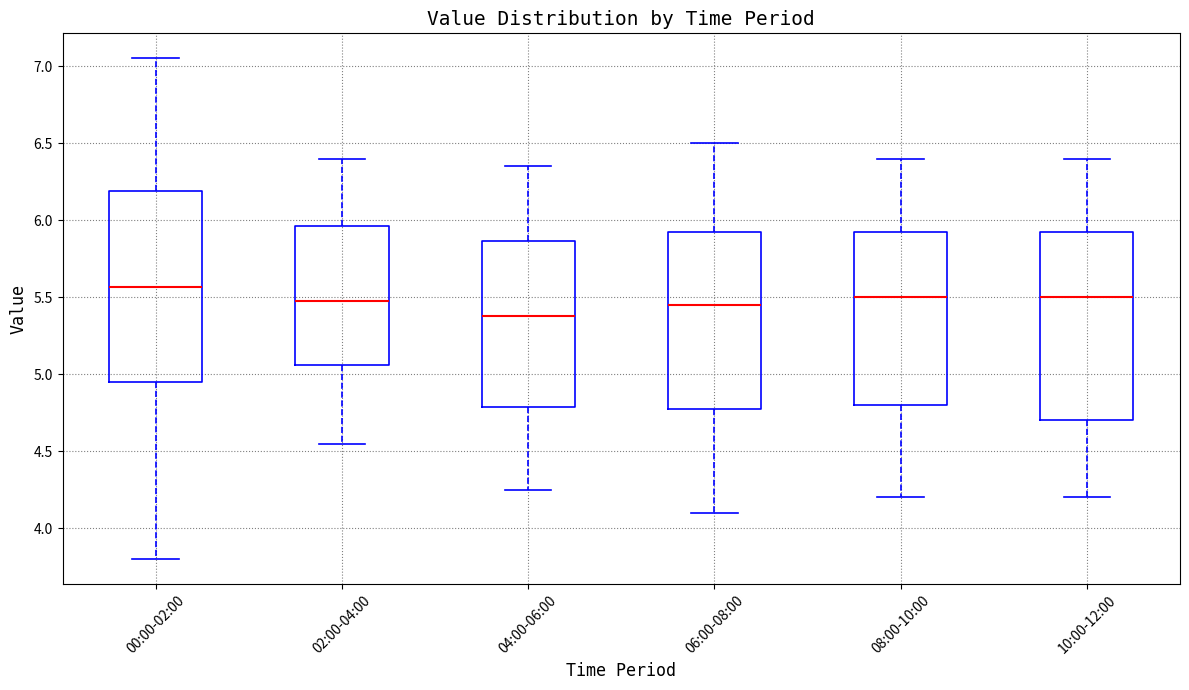

Reading left to right, transcribe this box plot: for each box, give where its median line is, the range the box spans, and where its two whiskers end, as read against the y-axis. The values are not printed on the chart, so give them approximately, as read against the axis.

00:00-02:00: median 5.55, box 4.95 to 6.20, whiskers 3.80 to 7.05
02:00-04:00: median 5.50, box 5.05 to 5.95, whiskers 4.55 to 6.40
04:00-06:00: median 5.40, box 4.80 to 5.85, whiskers 4.25 to 6.35
06:00-08:00: median 5.45, box 4.80 to 5.95, whiskers 4.10 to 6.50
08:00-10:00: median 5.50, box 4.80 to 5.95, whiskers 4.20 to 6.40
10:00-12:00: median 5.50, box 4.70 to 5.95, whiskers 4.20 to 6.40